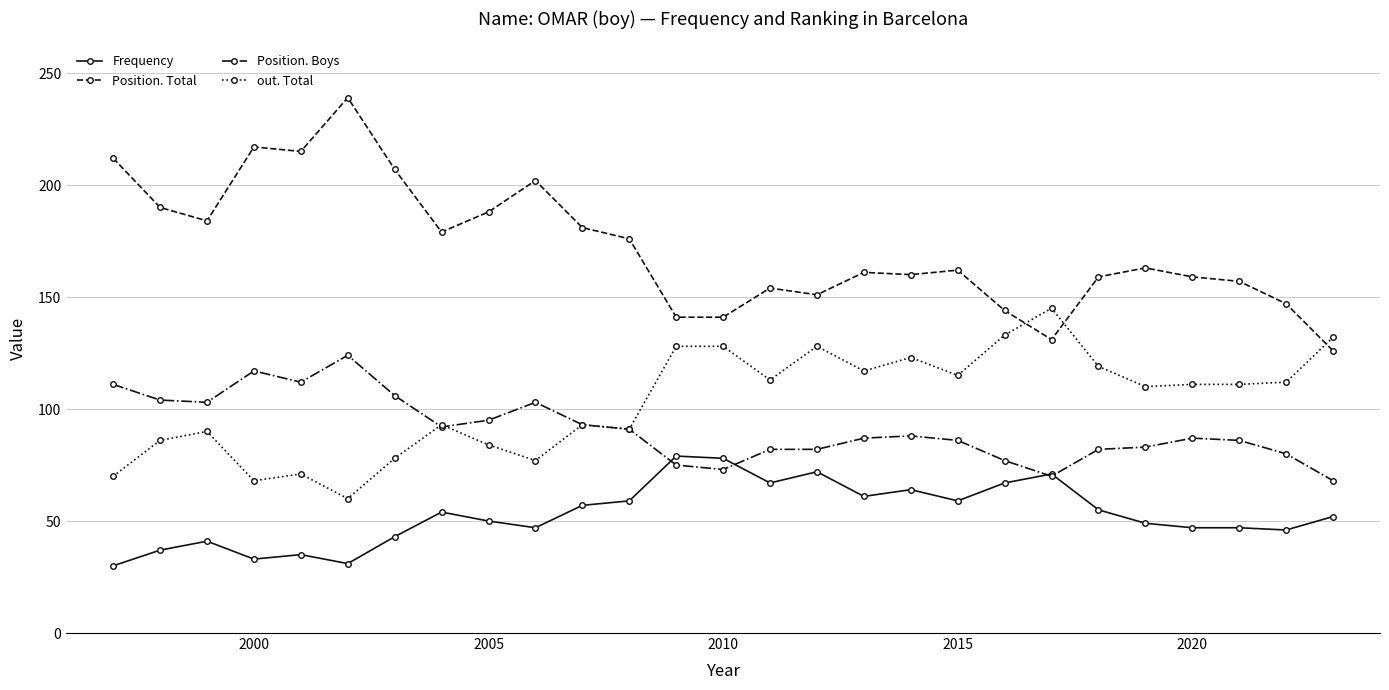

True or false: out. Total and Position. Total intersect in this chart.

True